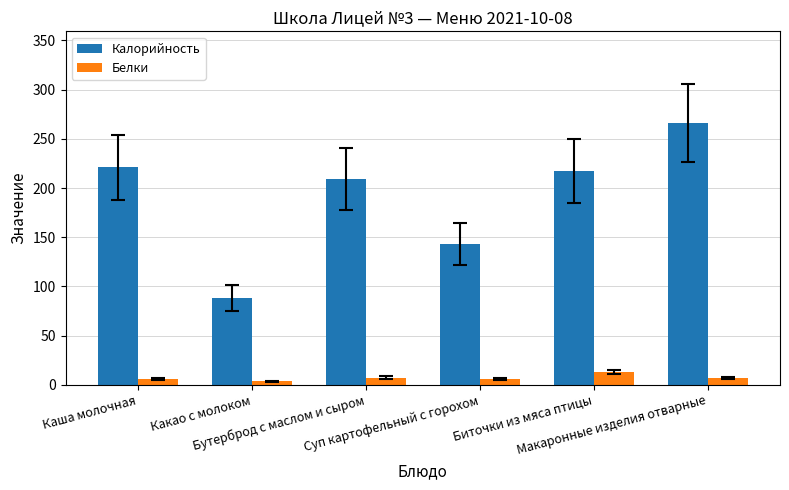

Count the number of data series in this chart.

2